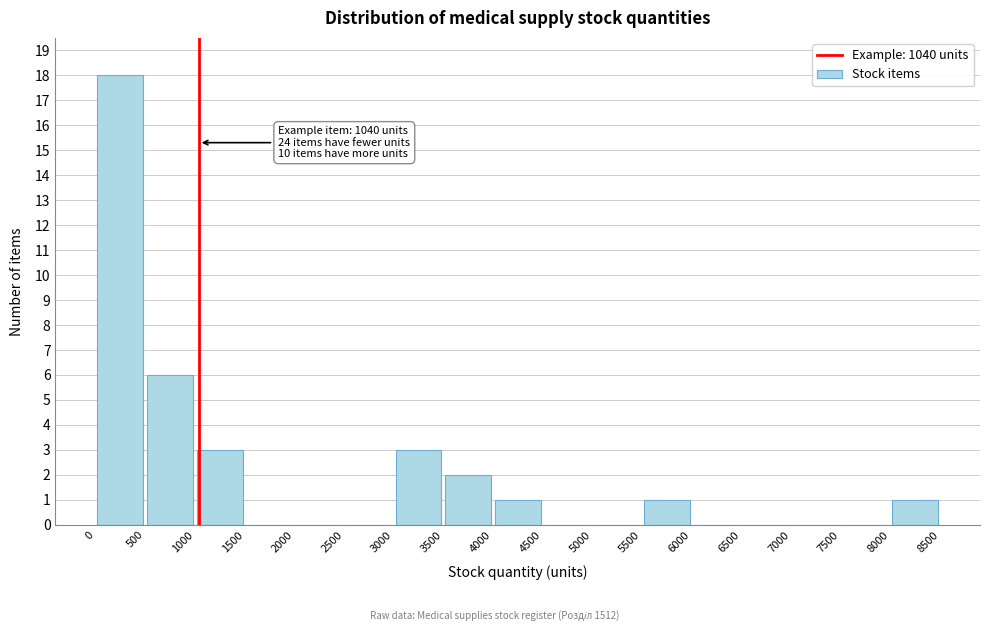

Which range on the x-axis has the tallest bar?

0 to 500